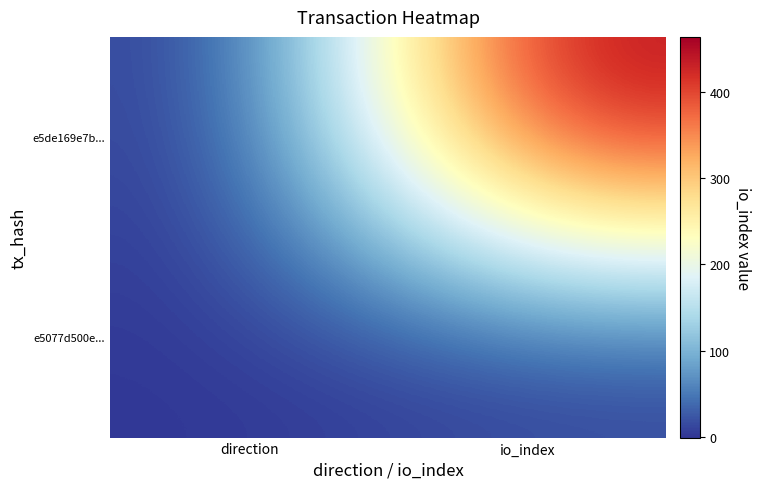

Reading left to right, what are all the values shown in this chart?

e5de169e7b...: direction=-1	io_index=464
e5077d500e...: direction=1	io_index=3